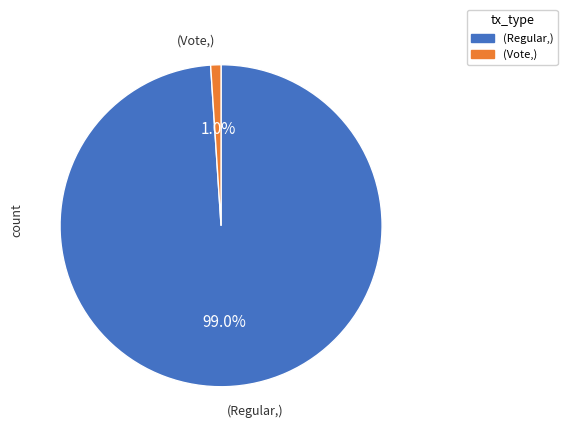

Does any single category account for the majority?

Yes